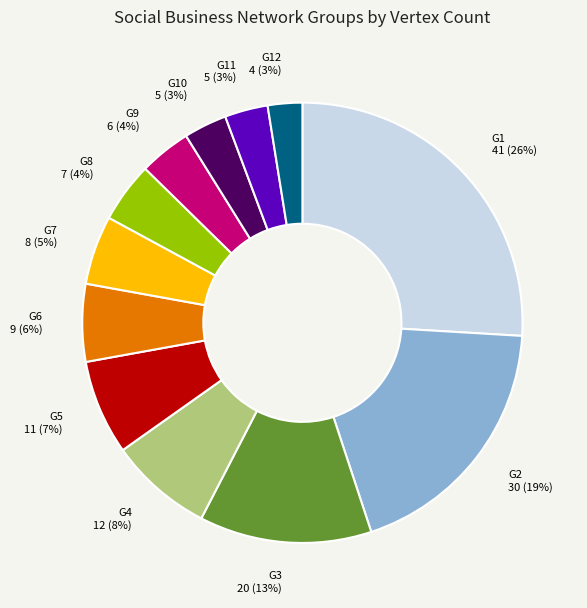

To the nearest percent, what portion does G9 6 (4%) represent?

4%